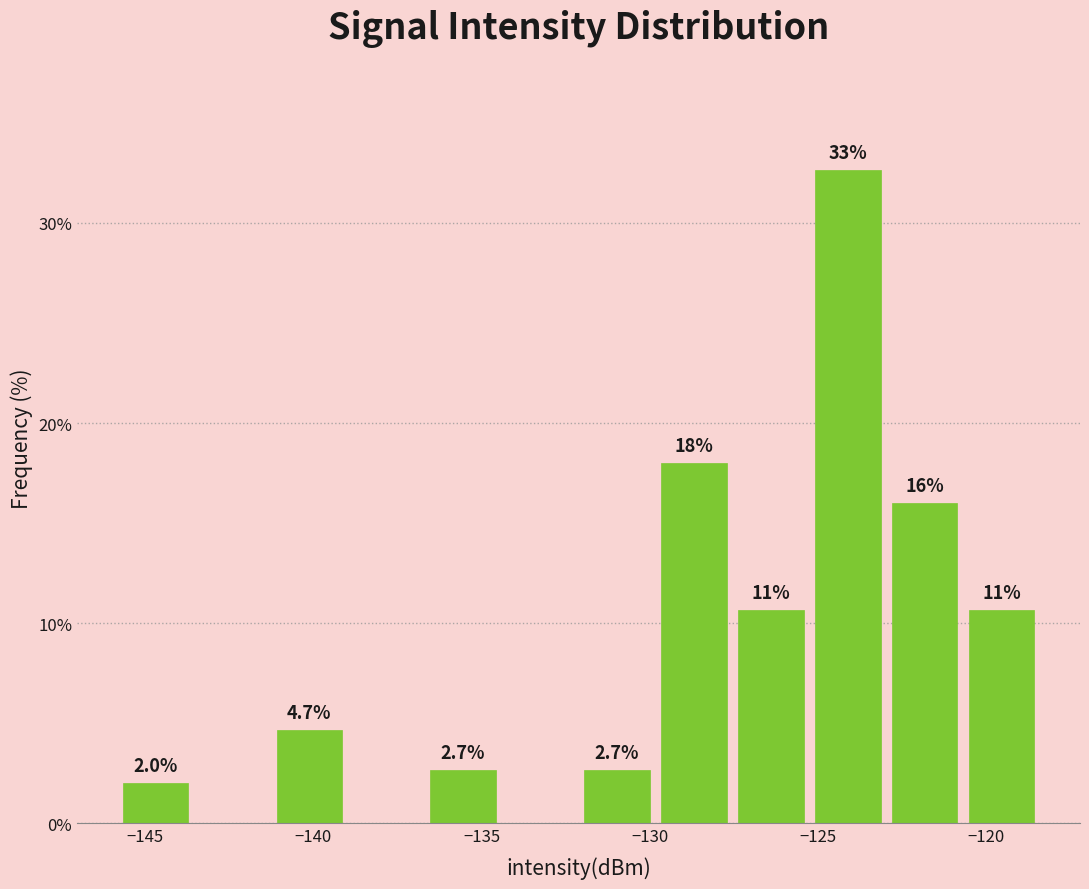

Over which range of the x-axis is the bar tallest?

-125.5 to -123.0